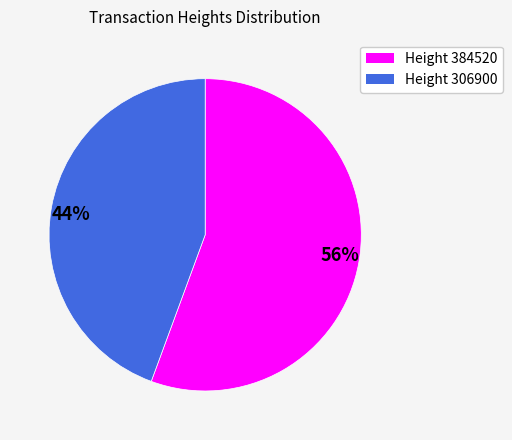

Which slice is the smallest?

44%